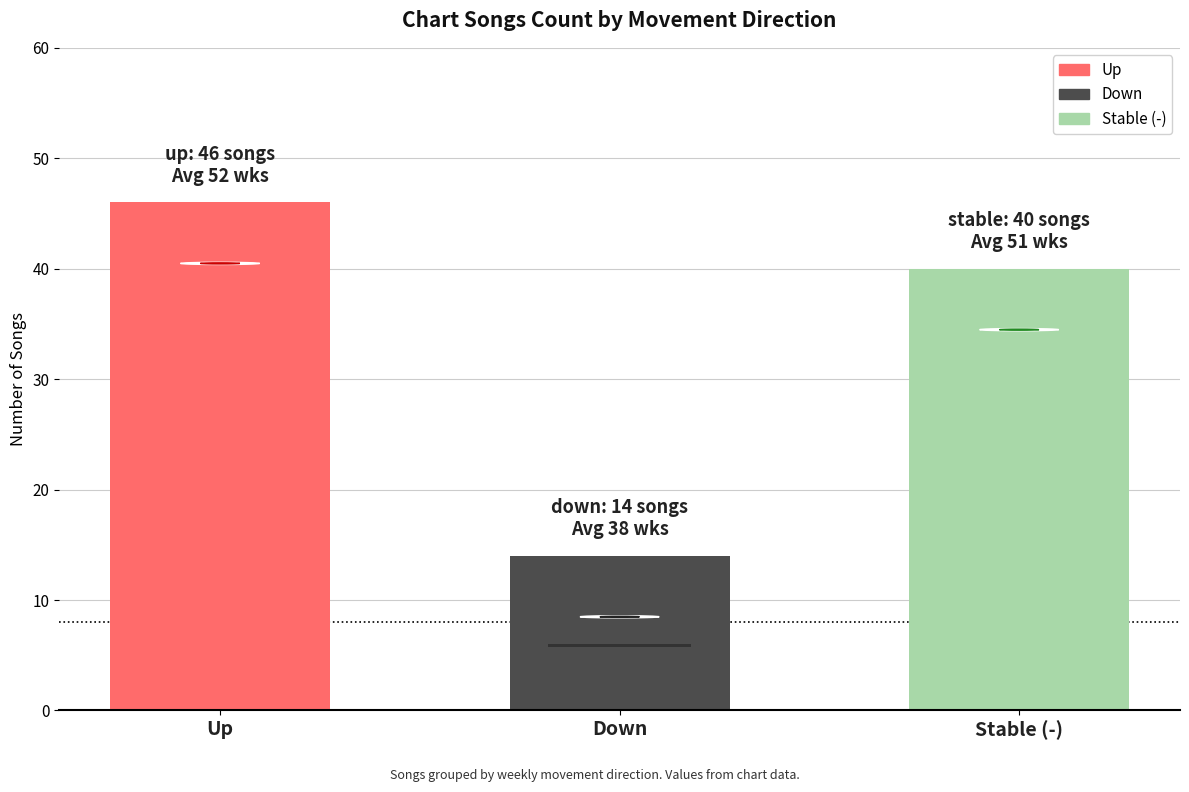

Rank the categories by value from lowest to highest.

Down, Stable (-), Up